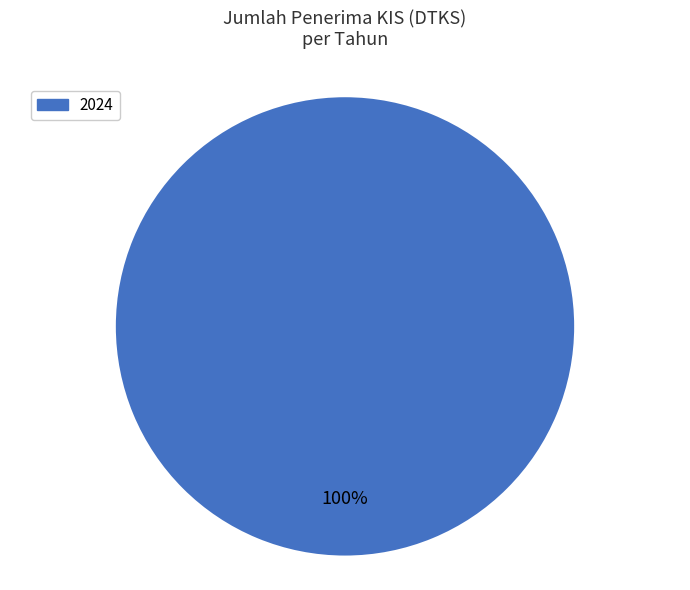

Does any single category account for the majority?

Yes